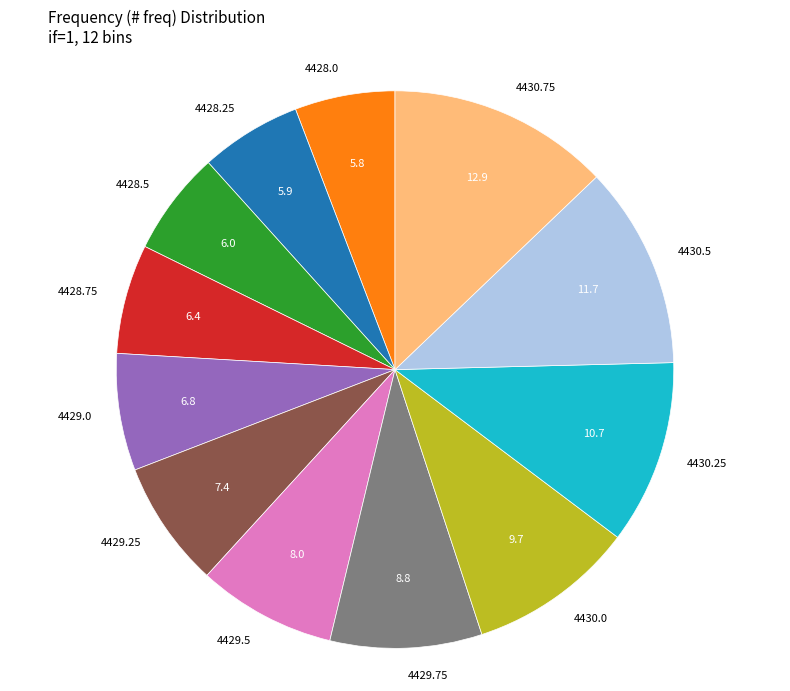

Is 4430.75 the majority of the pie?

No